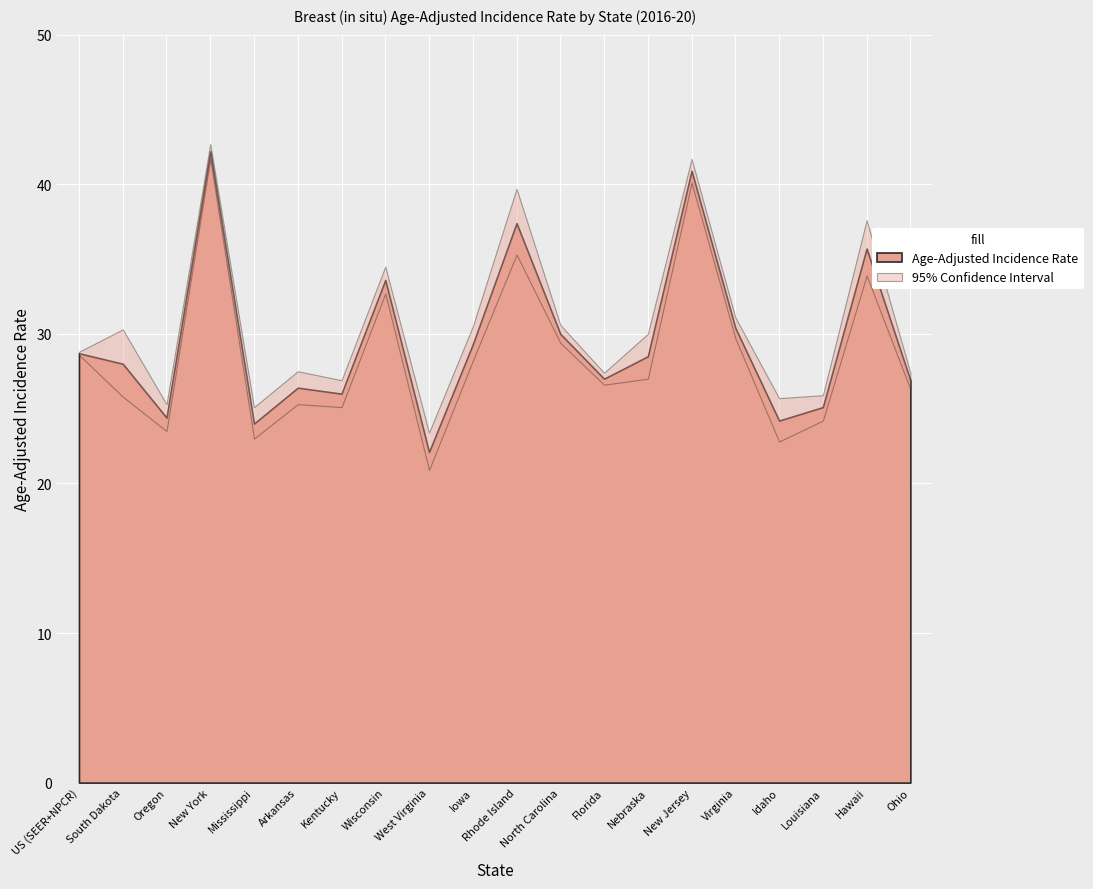

At which category does Upper 95% CI reach its first local peak?

South Dakota